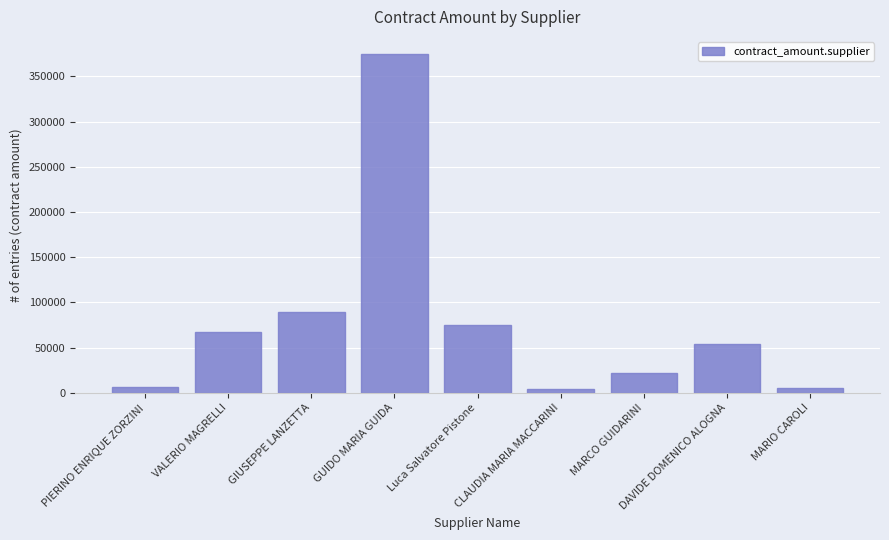

True or false: the data shows 6000.0 at PIERINO ENRIQUE ZORZINI.

True